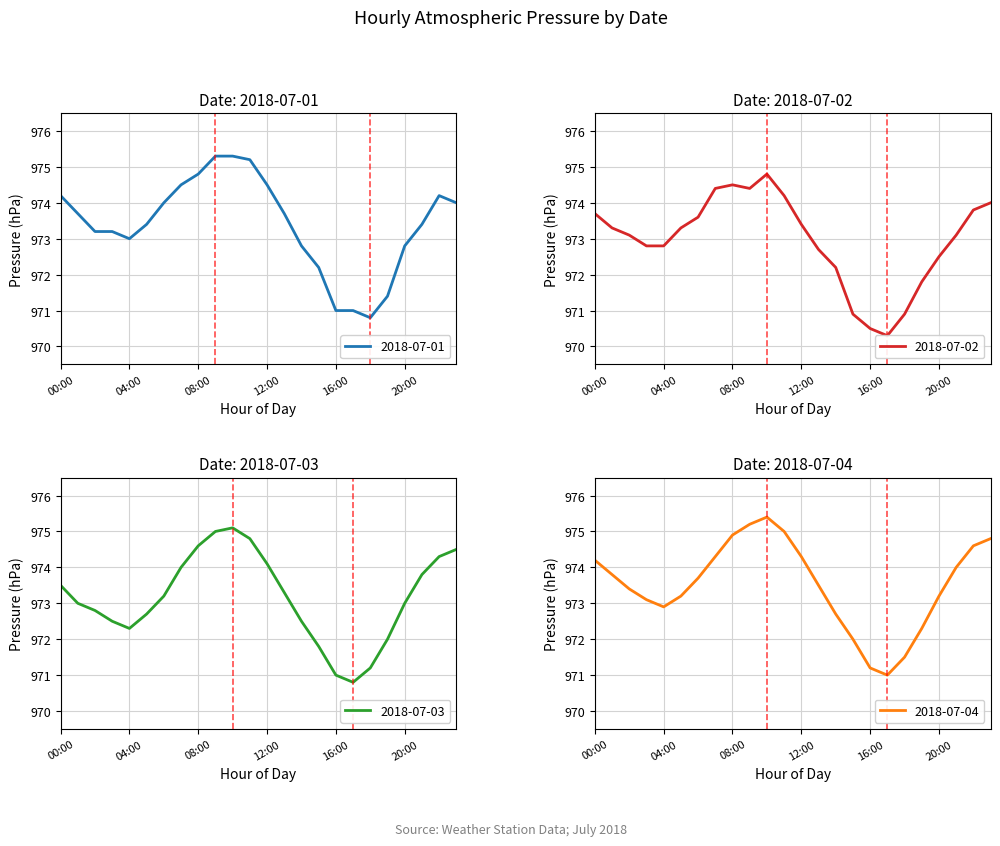

True or false: 2018-07-04 and 2018-07-03 cross at least once.

False